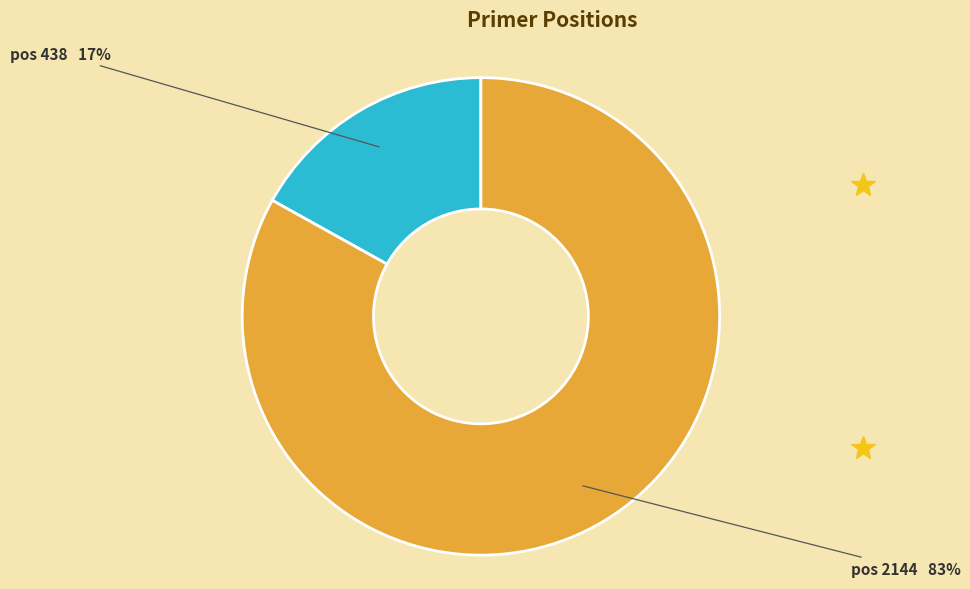

Do pos 2144 and pos 438 together represent more than half of the pie?

Yes